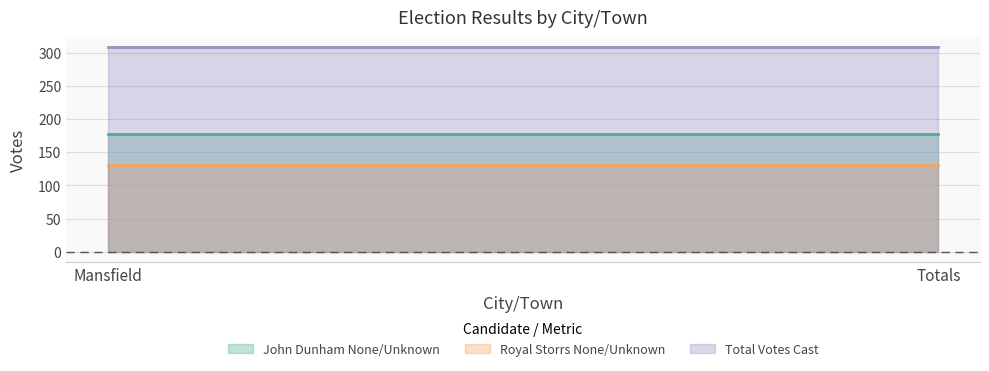

What is the maximum value shown in the chart?

308